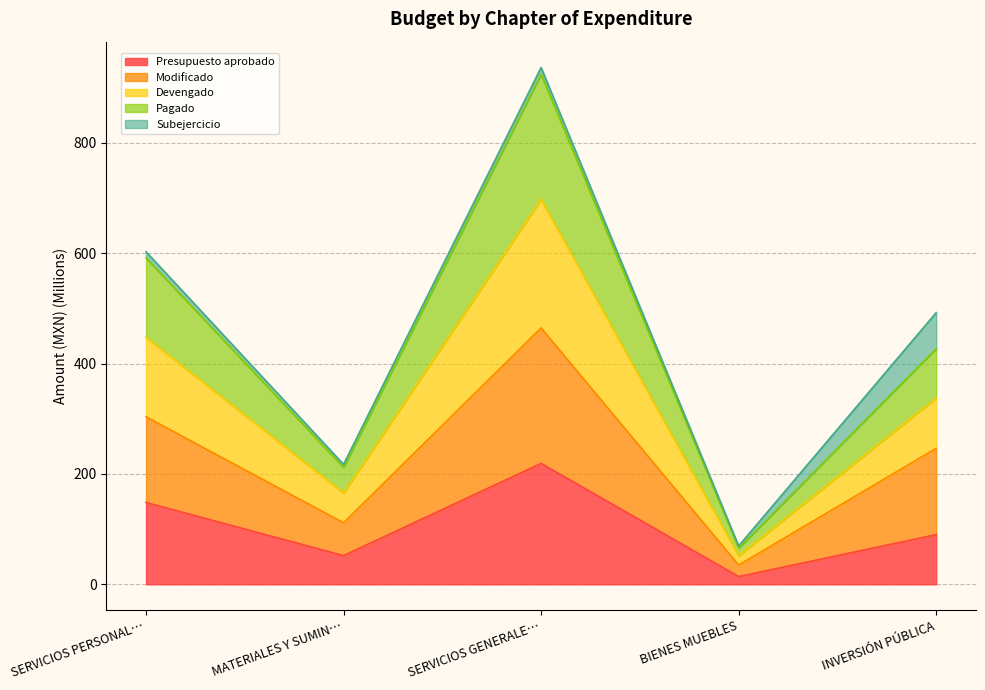

Rank the categories by Presupuesto aprobado value from highest to lowest.

SERVICIOS GENERALE…, SERVICIOS PERSONAL…, INVERSIÓN PÚBLICA, MATERIALES Y SUMIN…, BIENES MUEBLES